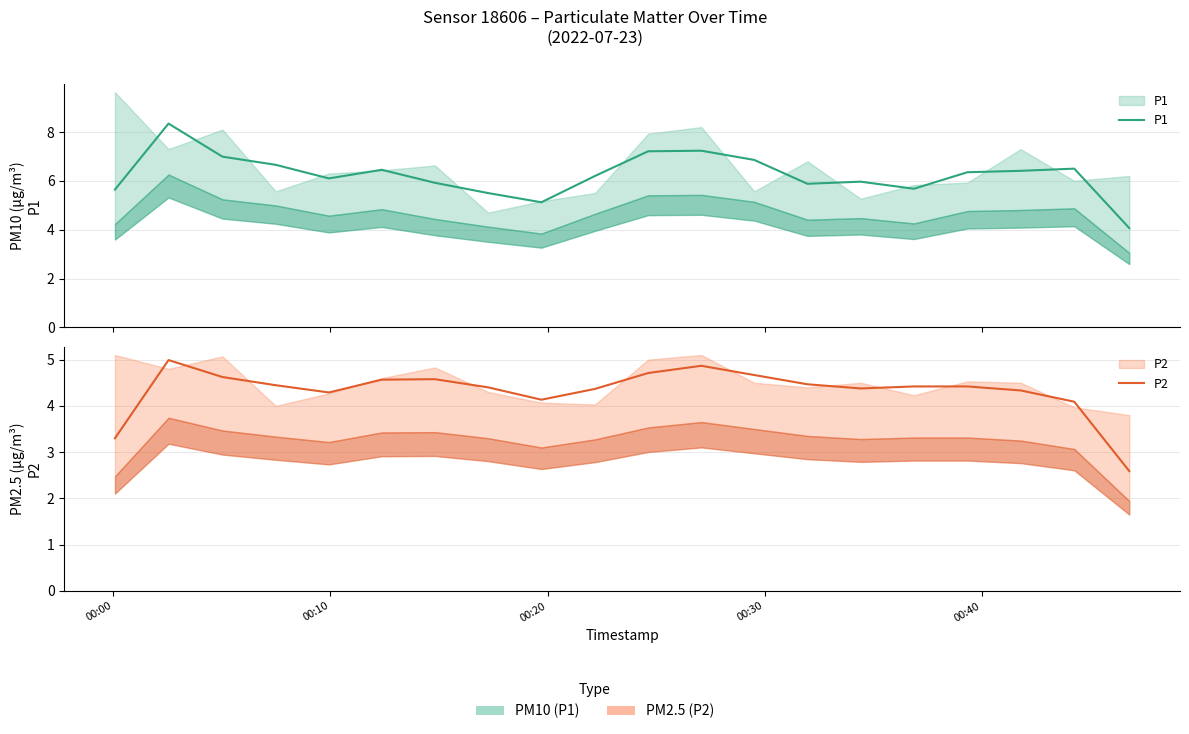

Is it true that P2 equals 2.8 at 00:20?

False